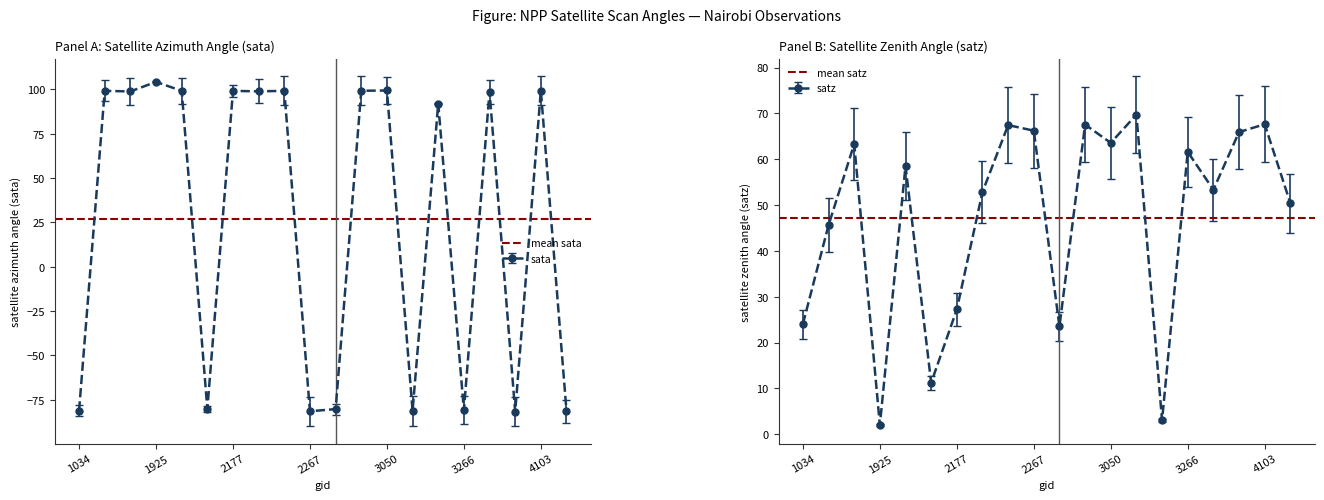

Rank the series by their average value, from lowest to highest.

mean sata, mean satz